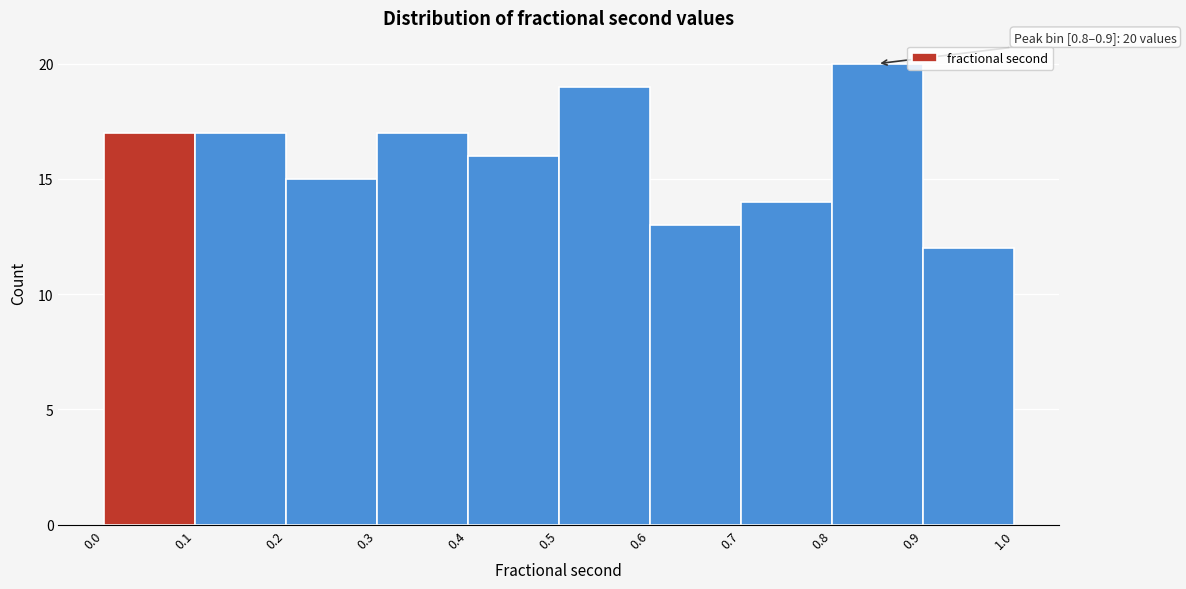

Over which range of the x-axis is the bar tallest?

0.8 to 0.9